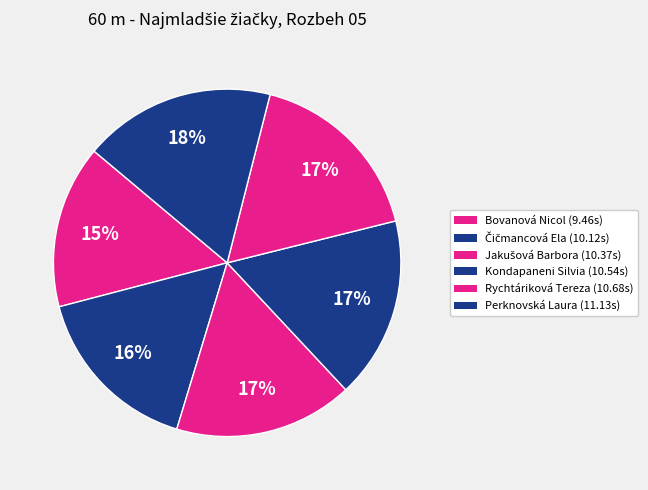

Combined, what portion of the pie is Kondapaneni Silvia and Jakušová Barbora?

33.6%